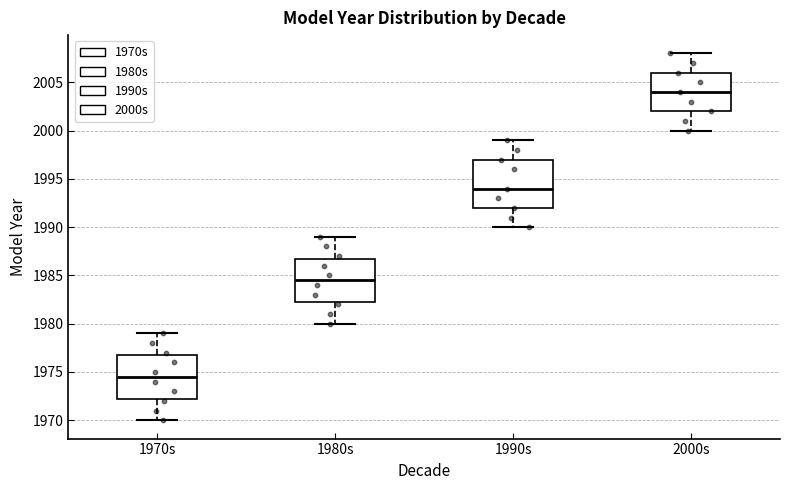

Comparing the boxes themselves (not the whiskers), which one is the tallest?

1990s